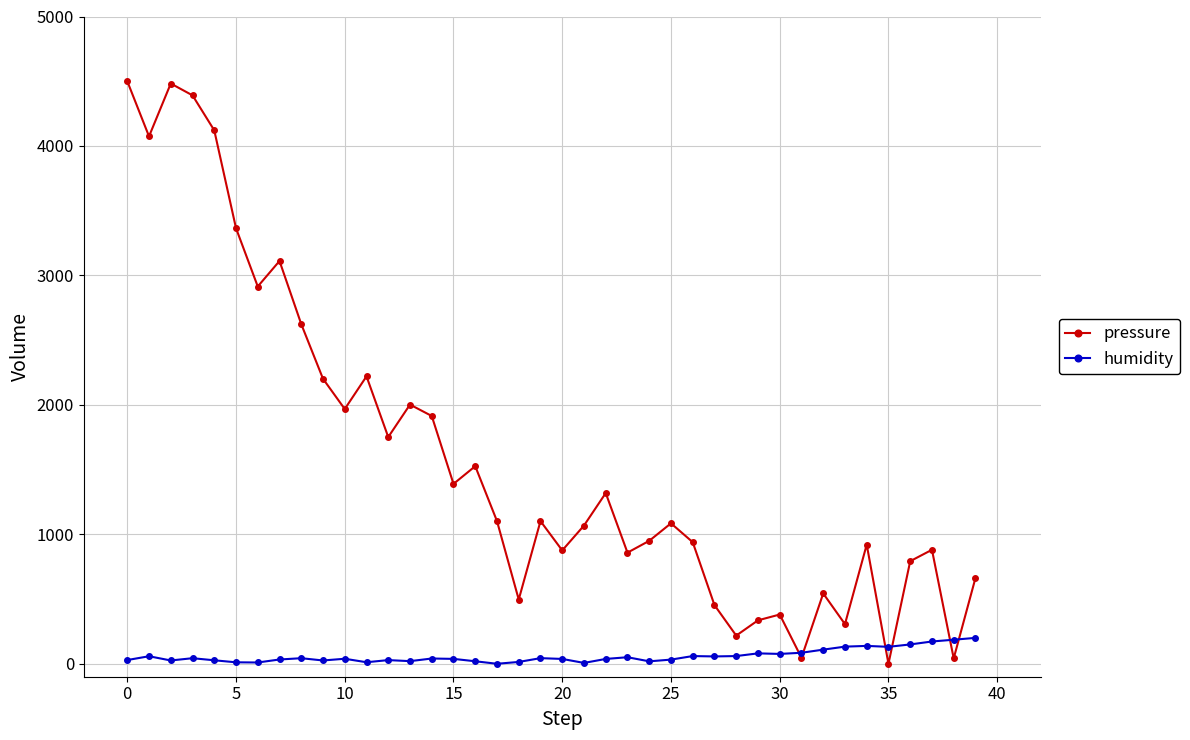

In pressure, how many points are higher than both neighbors (excluding endpoints)?

12